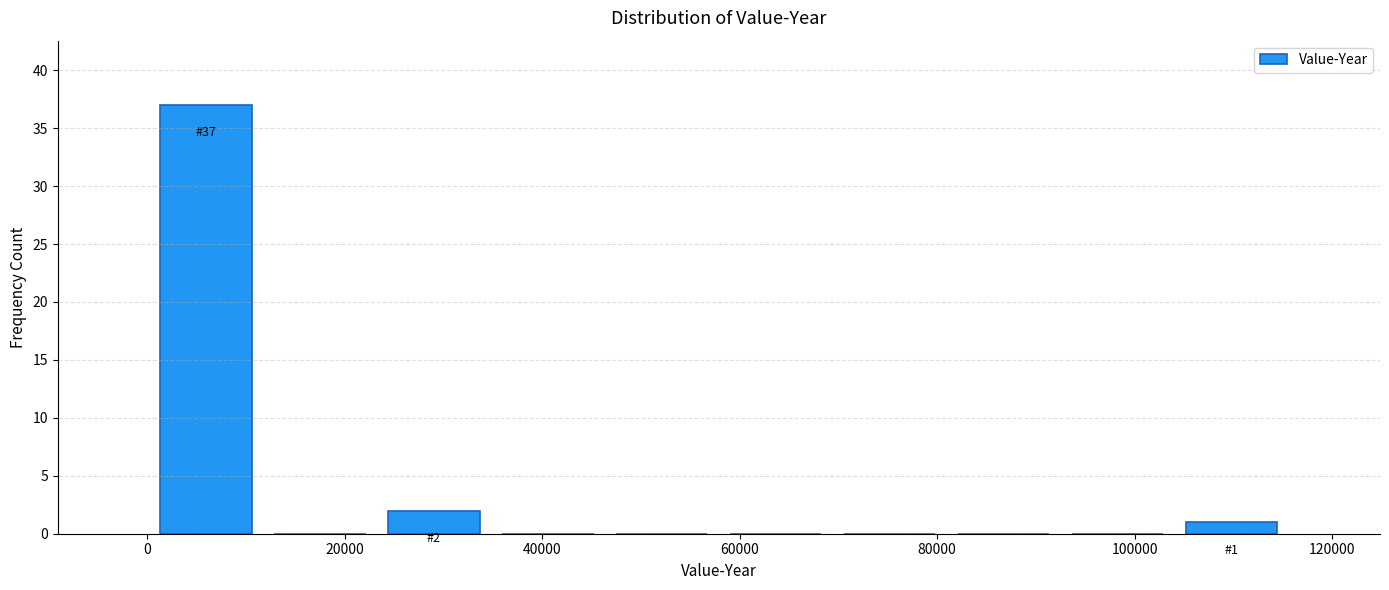

Which range on the x-axis has the tallest bar?

0 to 12000